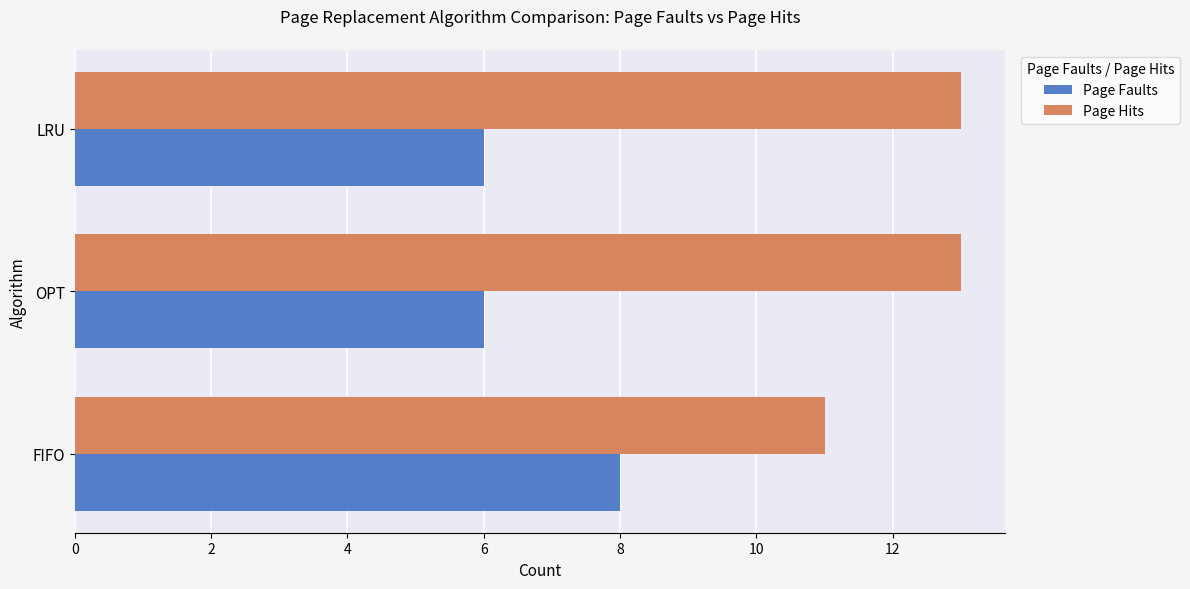

What is the difference between the maximum and minimum values in the Page Hits series?

2